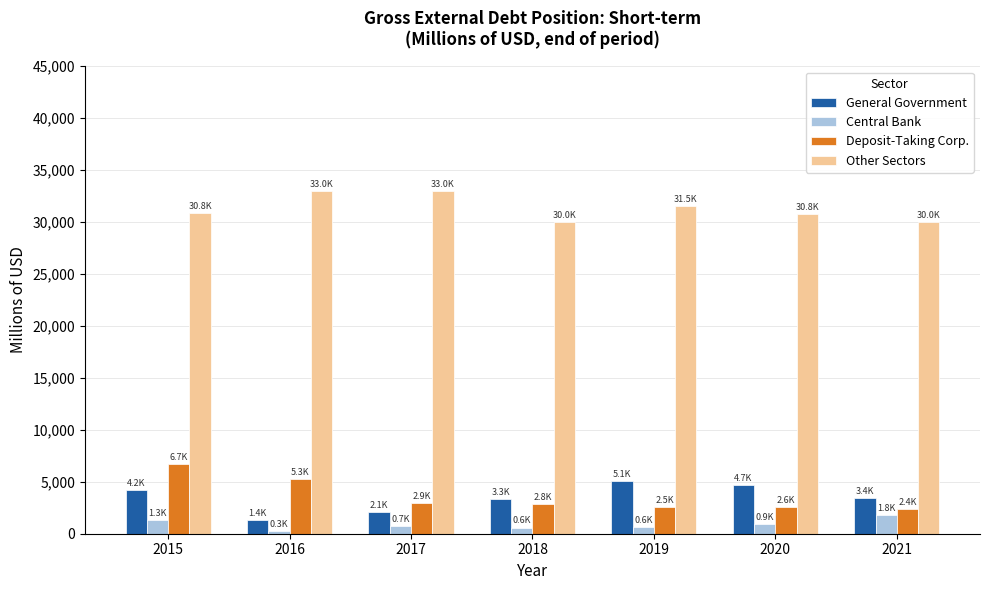

Which series changed the most between 2018 and 2021?

Central Bank